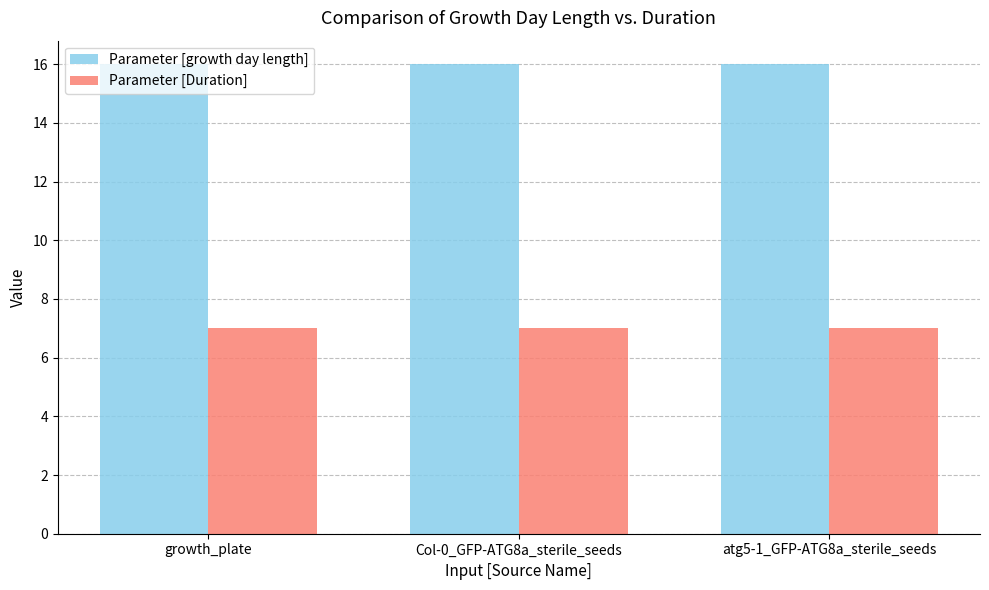

Reading left to right, what are all the values shown in this chart?

Parameter [growth day length]: 16	16	16
Parameter [Duration]: 7	7	7